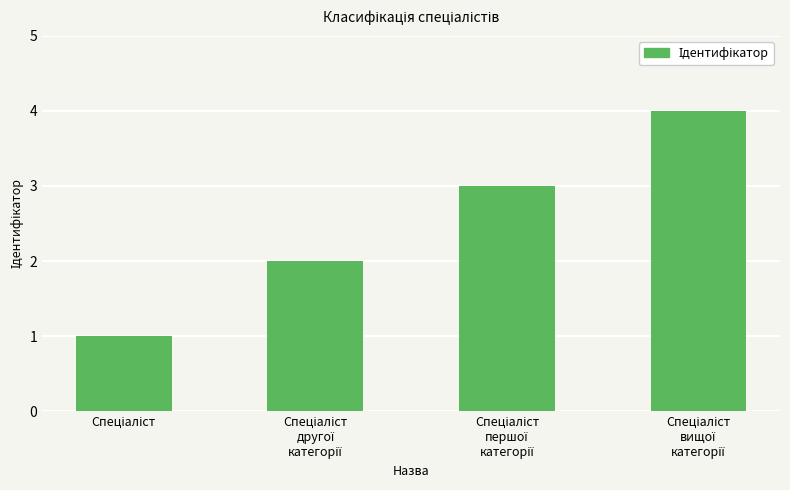

What is the difference between the maximum and minimum values?

3